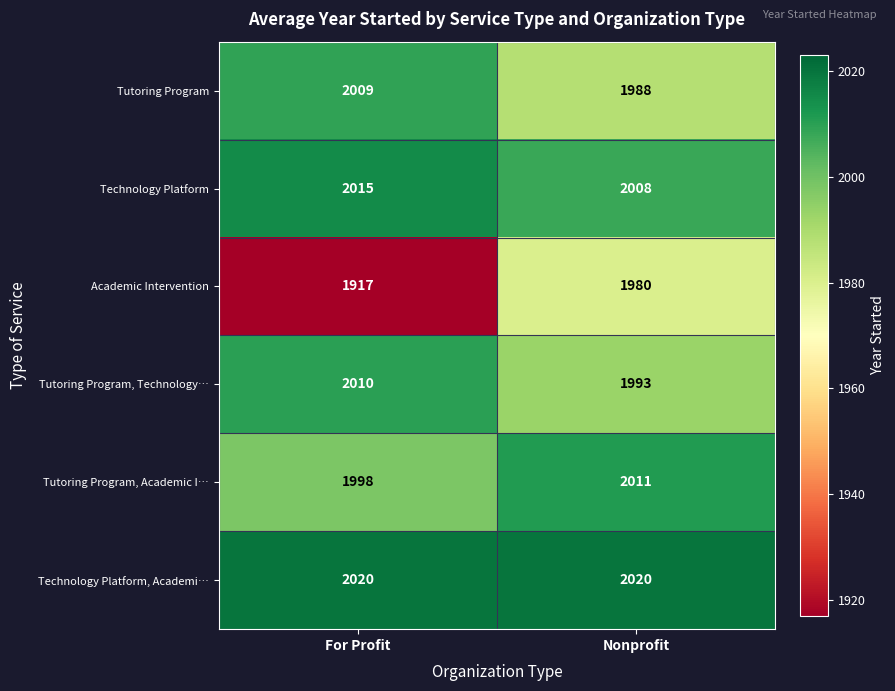

What is the difference between the Technology Platform values at Nonprofit and For Profit?

7